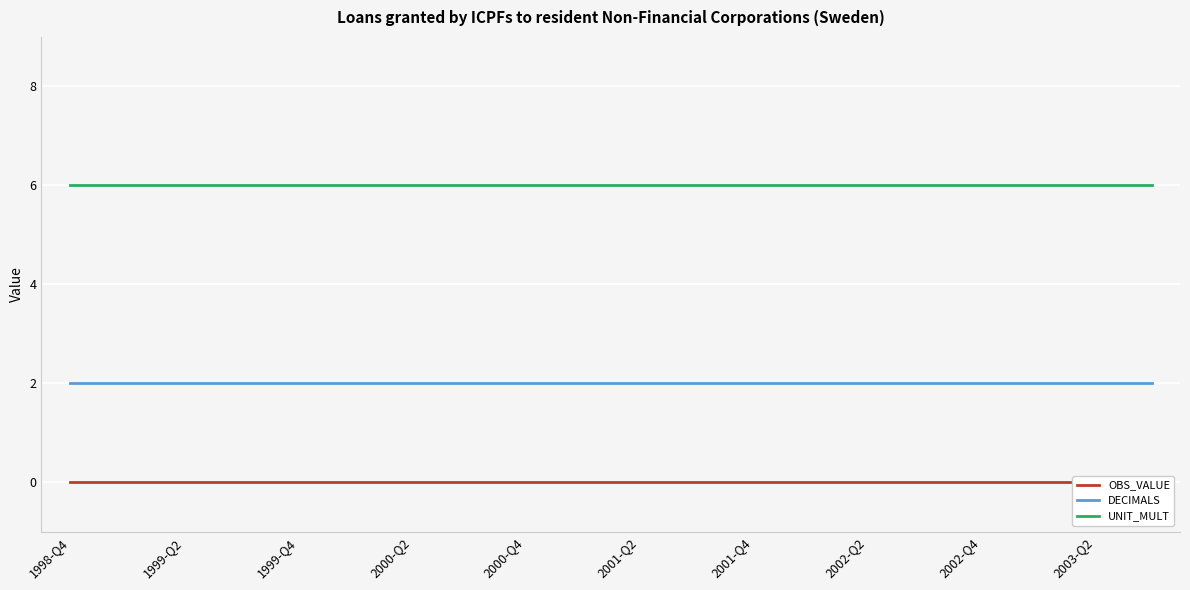

List the series in order of their peak value, highest first.

UNIT_MULT, DECIMALS, OBS_VALUE